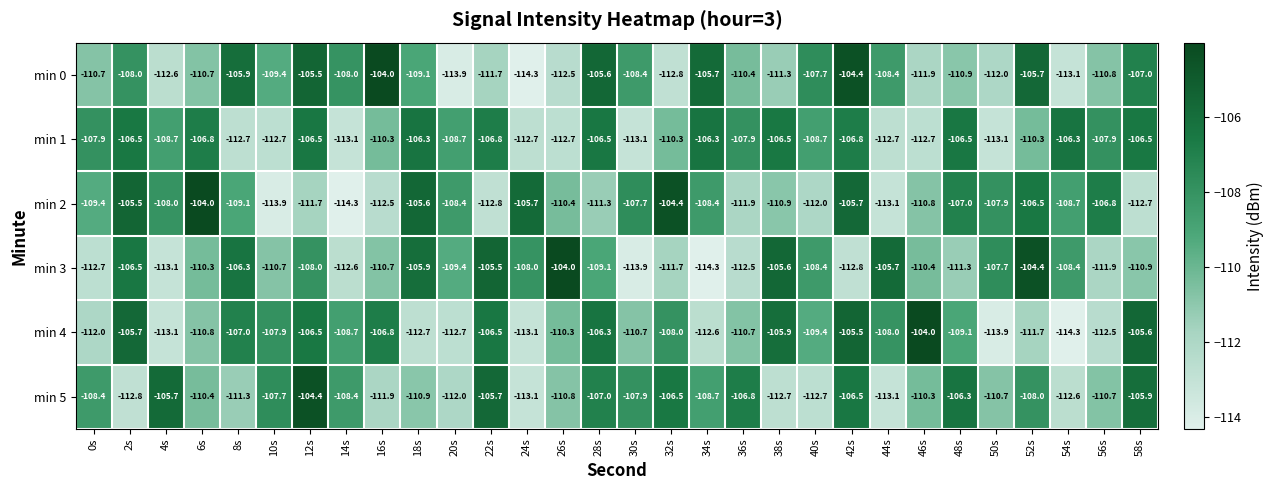

The value of min 2 at 30s is -107.7. True or false?

True